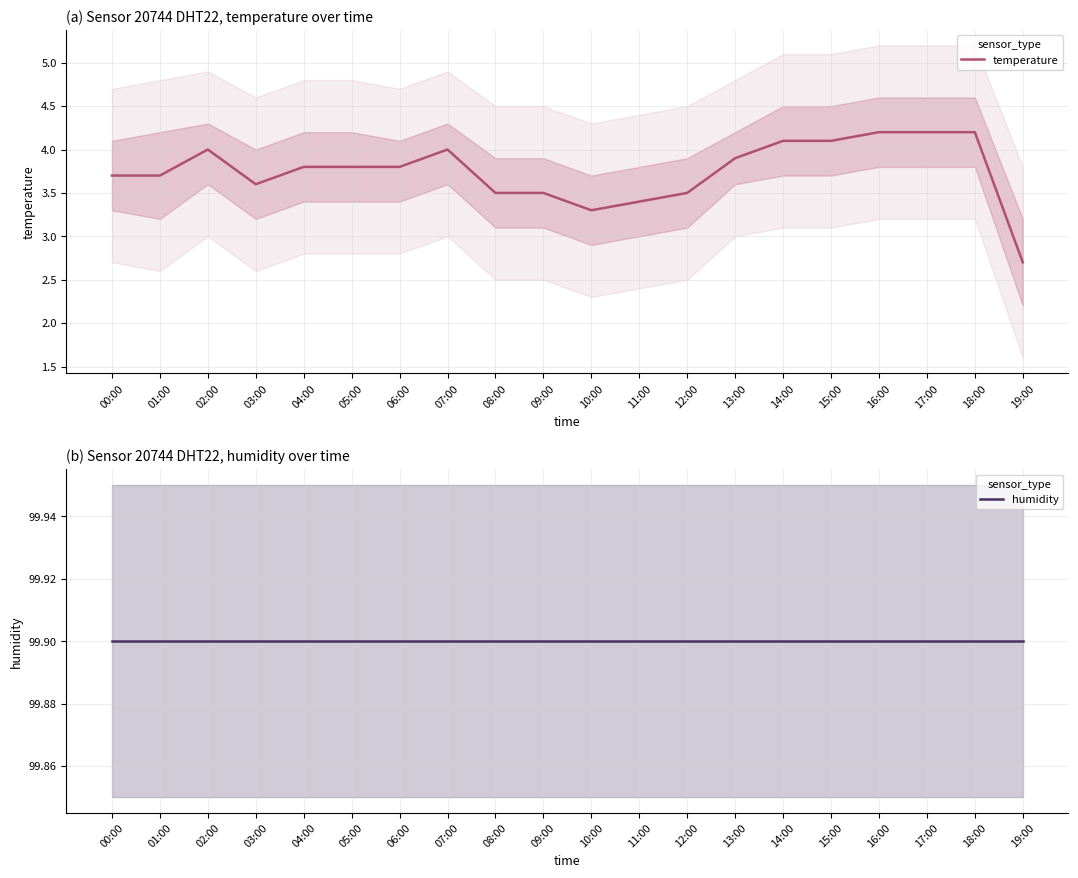

True or false: temperature and humidity intersect in this chart.

False